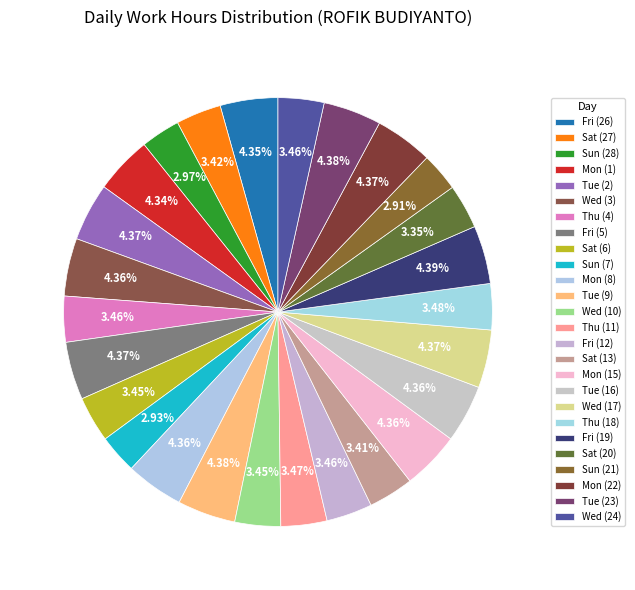

Which has a higher value, Sun (21) or Mon (1)?

Mon (1)